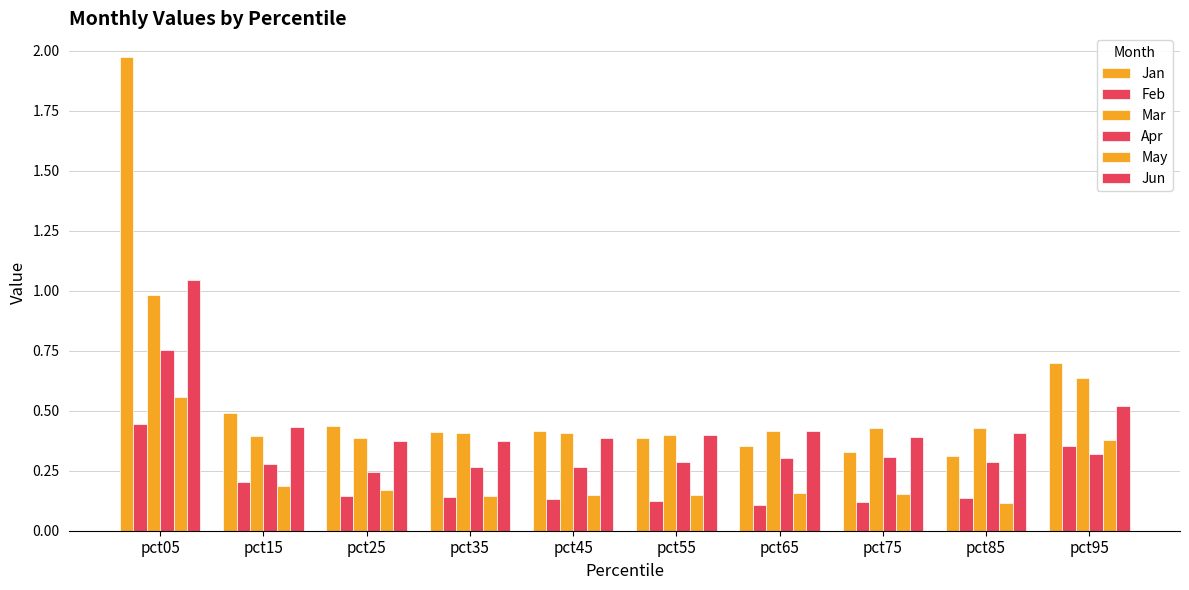

Rank the categories by Apr value from highest to lowest.

pct05, pct95, pct75, pct65, pct55, pct85, pct15, pct35, pct45, pct25